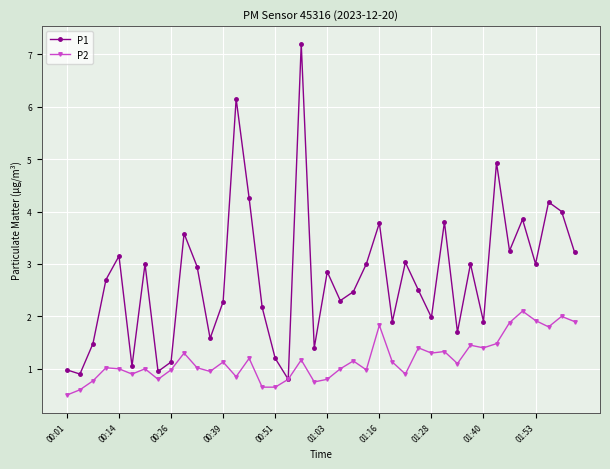

What is the value of the P2 point at the 11th from the left?

1.0